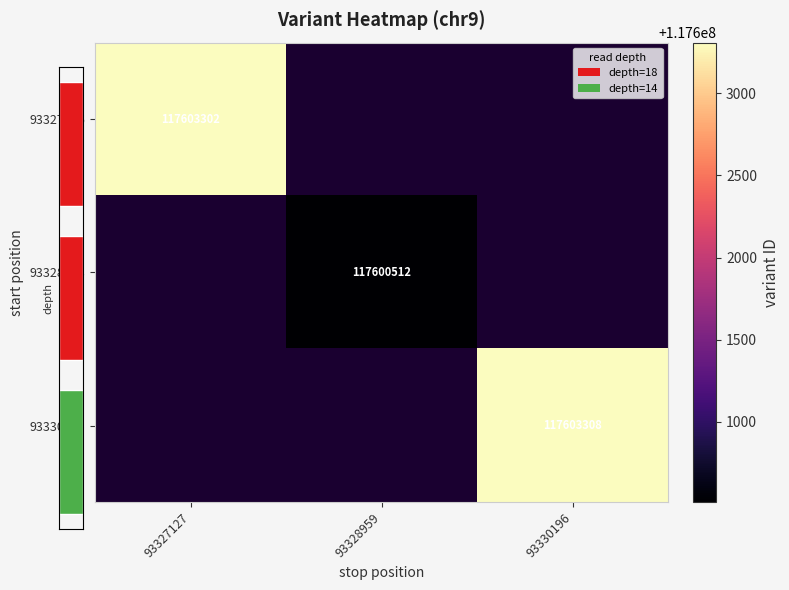

Is it true that 93327126 equals 117603302 at 93327127?

True